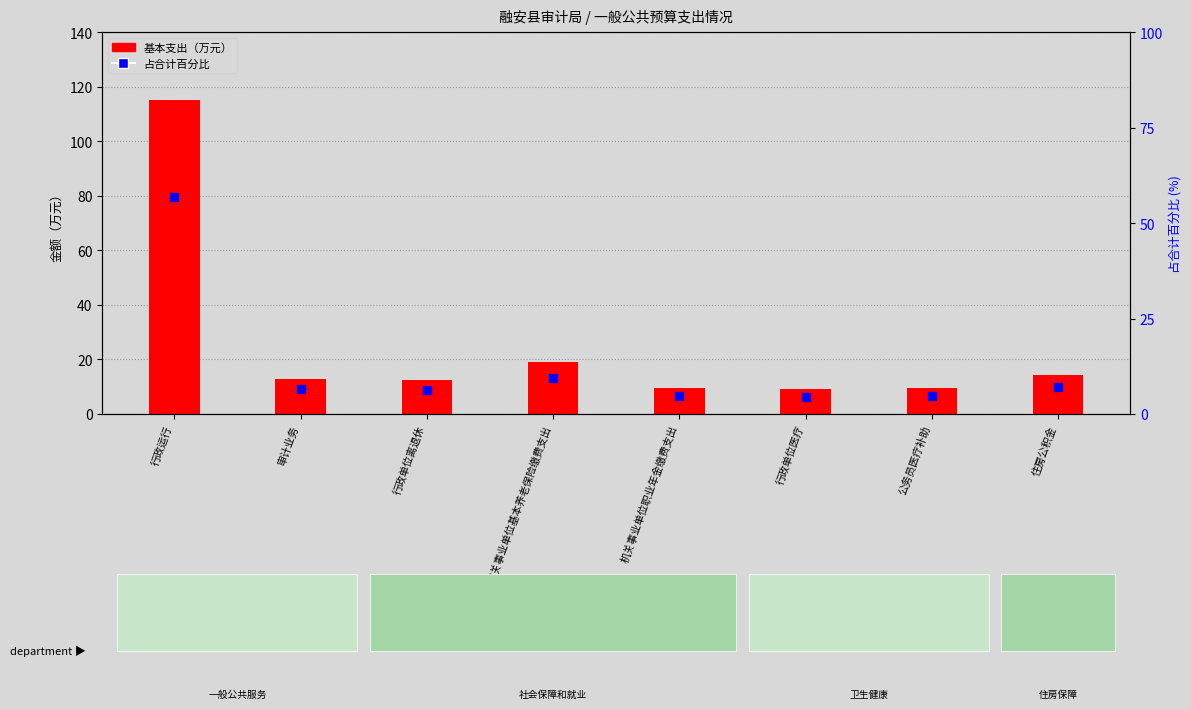

What is the total value across all series at 公务员医疗补助?

14.0